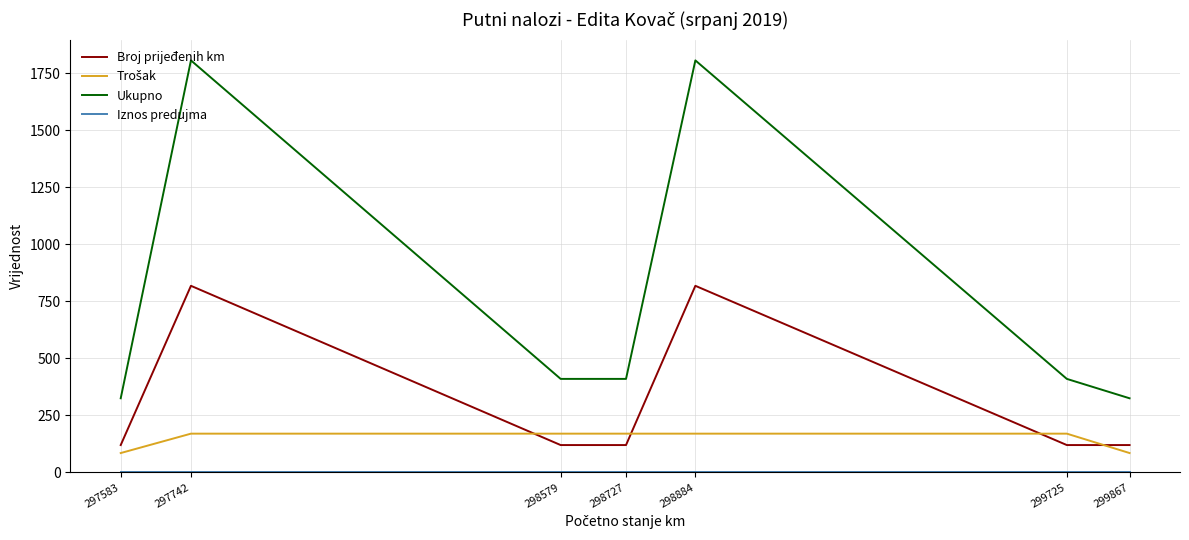

Which series has the largest total across all categories?

Ukupno